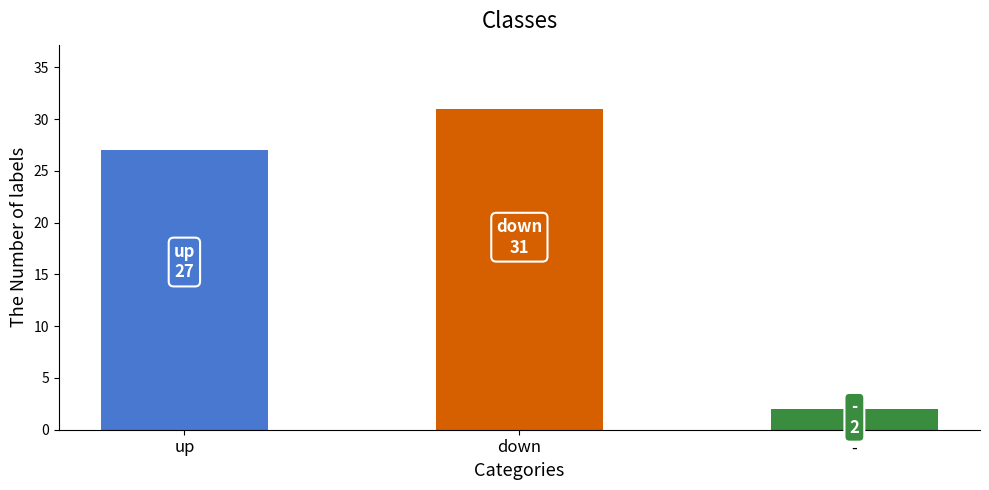

Does the chart contain stacked bars?

No